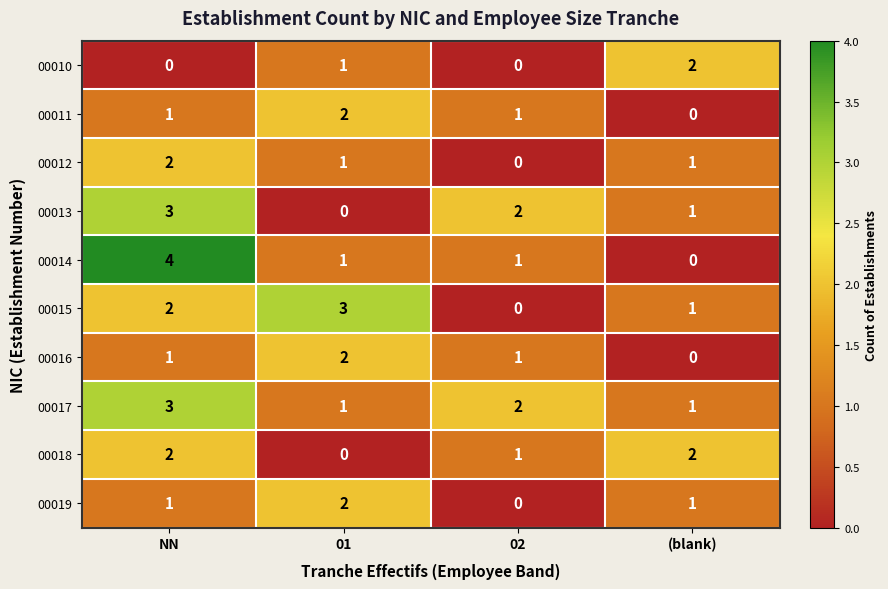

Between NN and (blank), which series saw the biggest shift?

00014